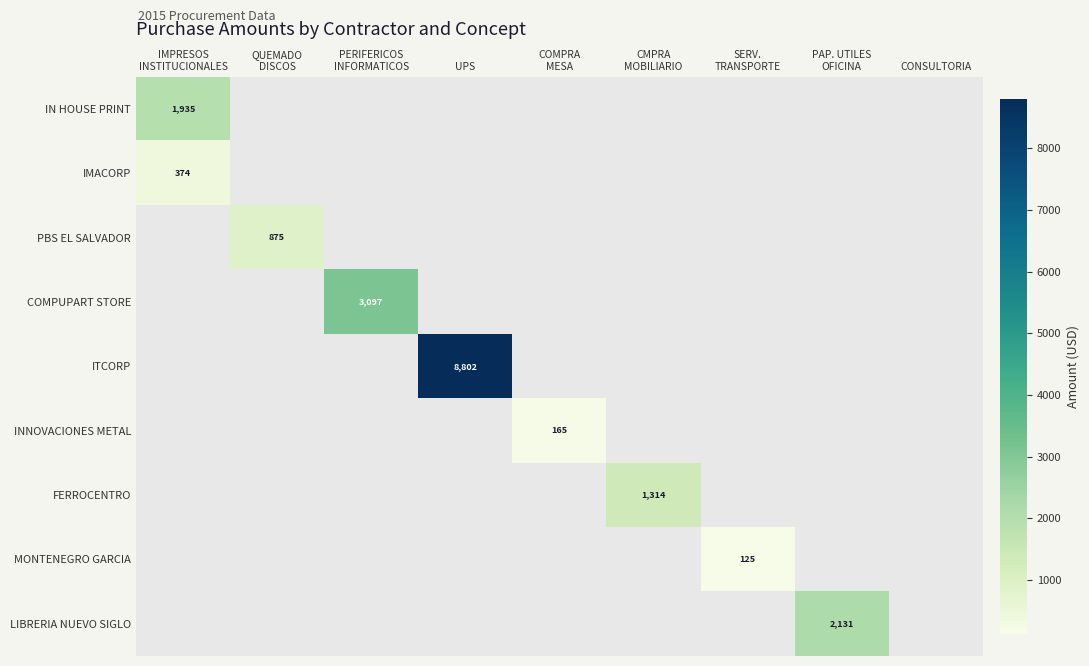

How many values in the COMPUPART STORE series exceed 0?

1